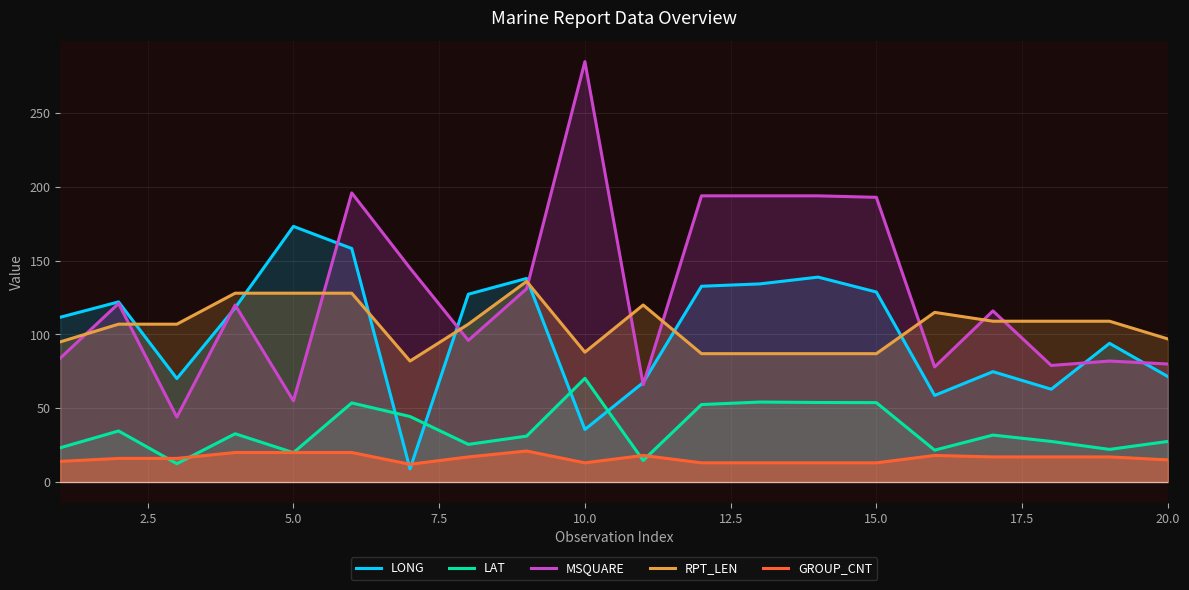

Which series has the largest range (max minus min)?

MSQUARE